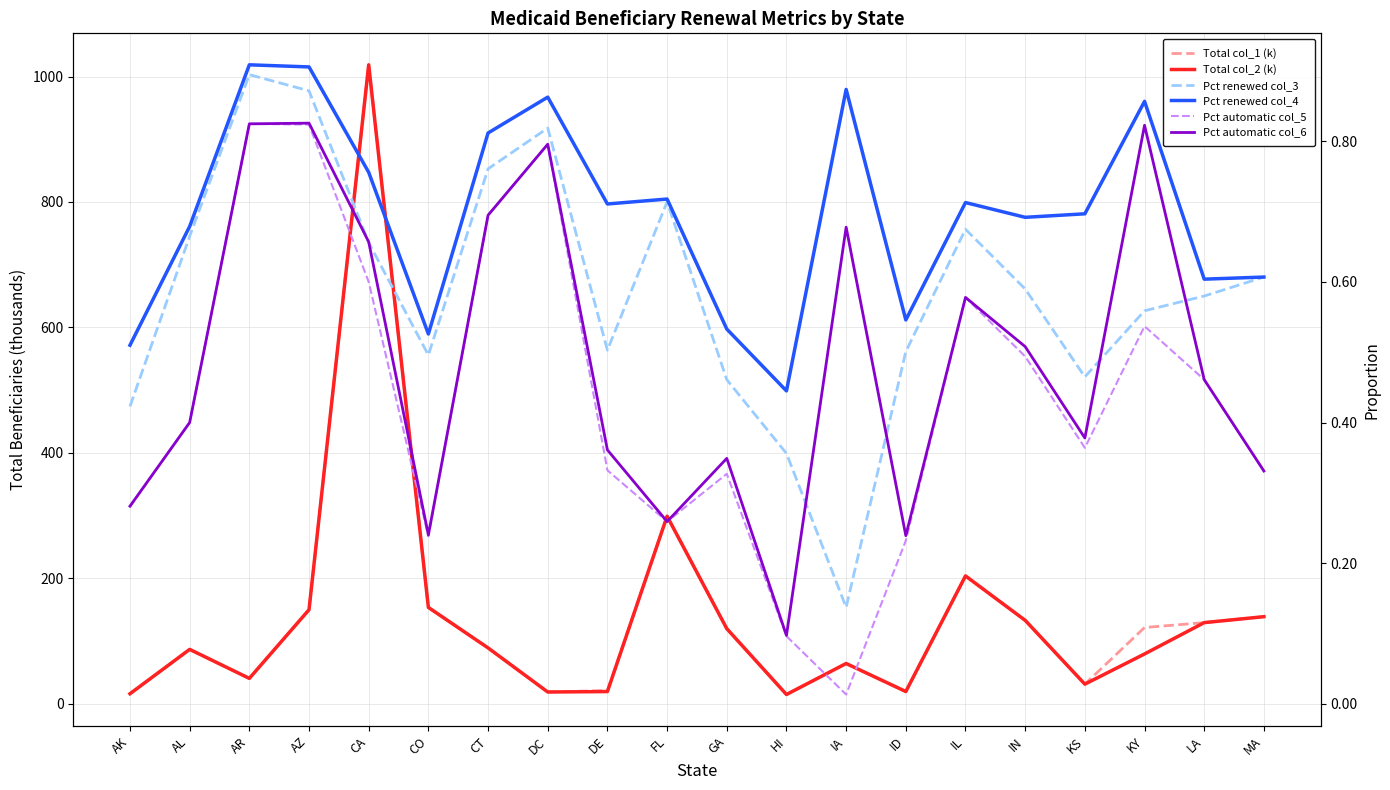

Reading right to left, list all the values displayed in this chart.

Total col_1 (k): MA=138.5	LA=129.0	KY=121.2	KS=30.9	IN=132.7	IL=203.5	ID=19.1	IA=63.8	HI=14.4	GA=119.4	FL=298.8	DE=20.7	DC=18.4	CT=88.7	CO=153.3	CA=1018.7	AZ=149.6	AR=40.1	AL=86.4	AK=15.6
Total col_2 (k): MA=138.5	LA=129.0	KY=79.1	KS=30.9	IN=132.7	IL=203.5	ID=19.1	IA=63.8	HI=14.4	GA=119.4	FL=298.8	DE=19.1	DC=18.4	CT=88.7	CO=153.3	CA=1018.7	AZ=149.6	AR=40.1	AL=86.4	AK=15.6
Pct renewed col_3: MA=0.6	LA=0.6	KY=0.6	KS=0.5	IN=0.6	IL=0.7	ID=0.5	IA=0.1	HI=0.4	GA=0.5	FL=0.7	DE=0.5	DC=0.8	CT=0.8	CO=0.5	CA=0.7	AZ=0.9	AR=0.9	AL=0.7	AK=0.4
Pct renewed col_4: MA=0.6	LA=0.6	KY=0.9	KS=0.7	IN=0.7	IL=0.7	ID=0.5	IA=0.9	HI=0.4	GA=0.5	FL=0.7	DE=0.7	DC=0.9	CT=0.8	CO=0.5	CA=0.8	AZ=0.9	AR=0.9	AL=0.7	AK=0.5
Pct automatic col_5: MA=0.3	LA=0.5	KY=0.5	KS=0.4	IN=0.5	IL=0.6	ID=0.2	IA=0.0	HI=0.1	GA=0.3	FL=0.3	DE=0.3	DC=0.8	CT=0.7	CO=0.2	CA=0.6	AZ=0.8	AR=0.8	AL=0.4	AK=0.3
Pct automatic col_6: MA=0.3	LA=0.5	KY=0.8	KS=0.4	IN=0.5	IL=0.6	ID=0.2	IA=0.7	HI=0.1	GA=0.3	FL=0.3	DE=0.4	DC=0.8	CT=0.7	CO=0.2	CA=0.7	AZ=0.8	AR=0.8	AL=0.4	AK=0.3